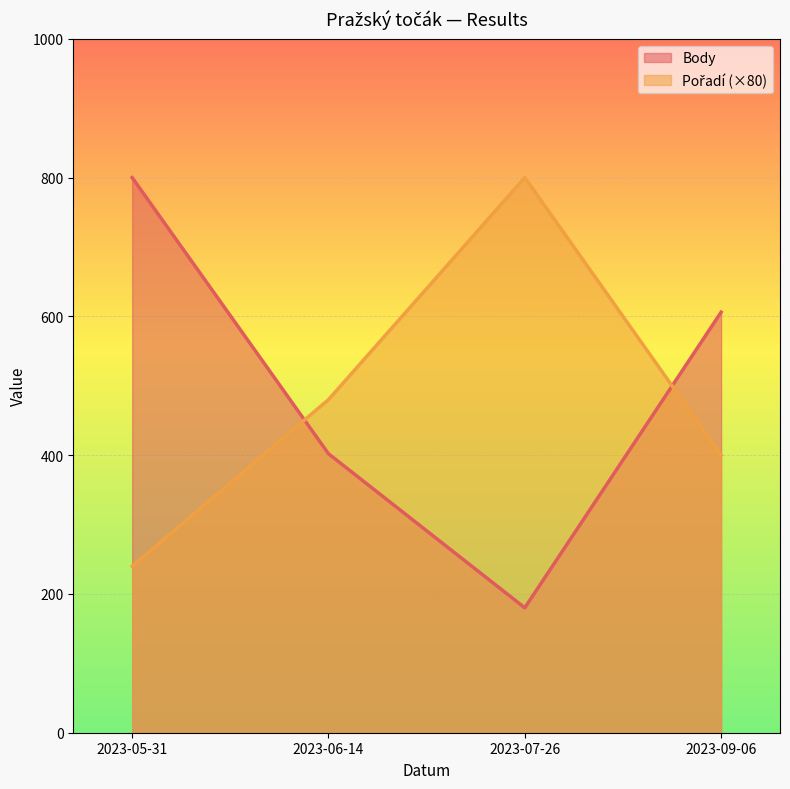

Where is Pořadí nearest to the value 520?

2023-06-14